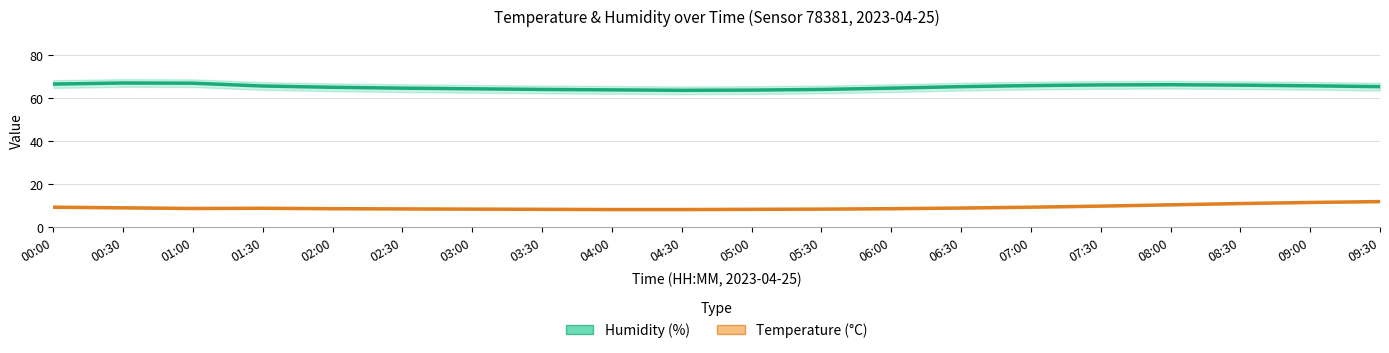

How many interior local peaks does the Humidity (%) series have?

2